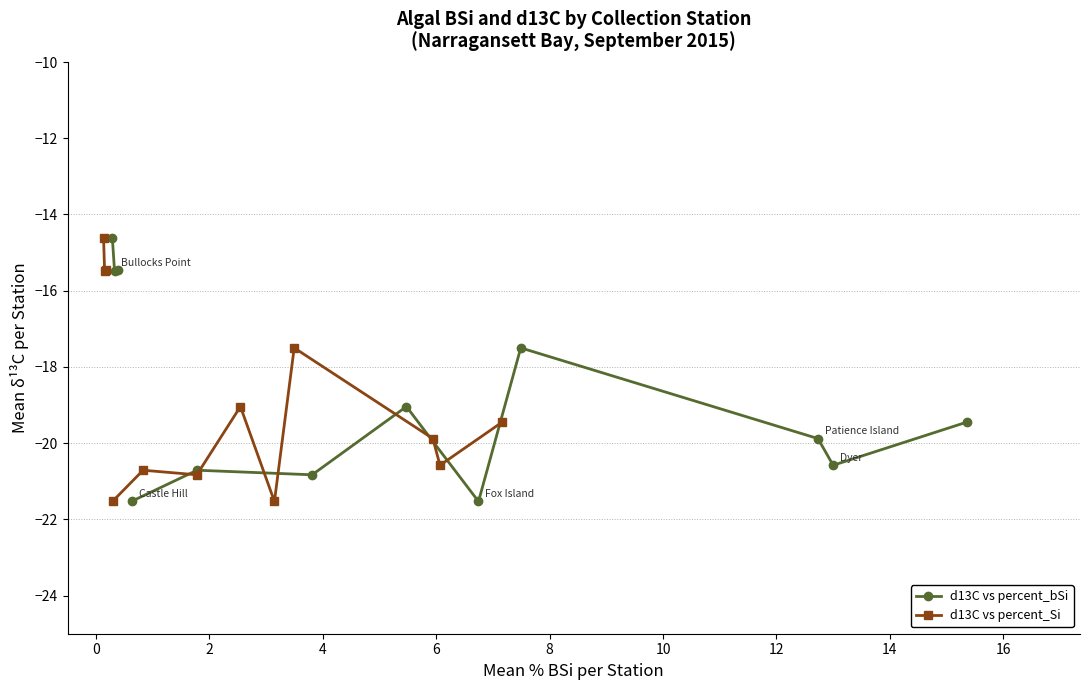

Count the d13C vs percent_bSi values in the range -21 to -17.

7